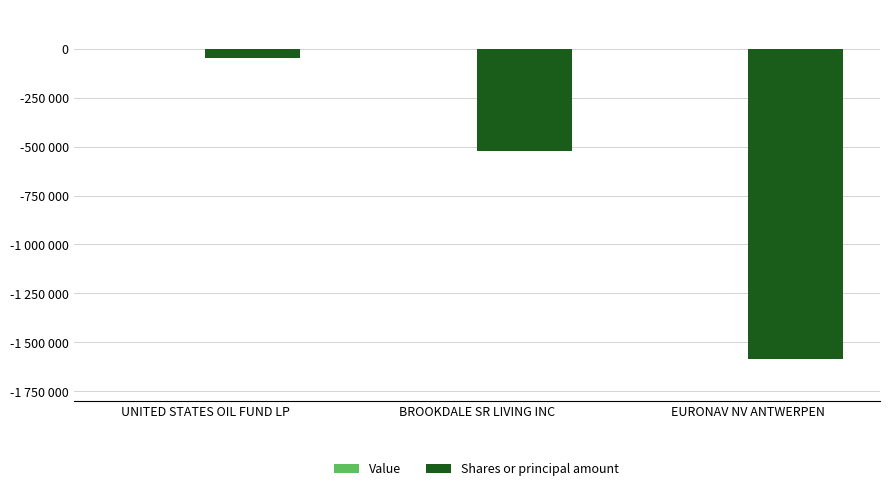

Are the bars horizontal?

No